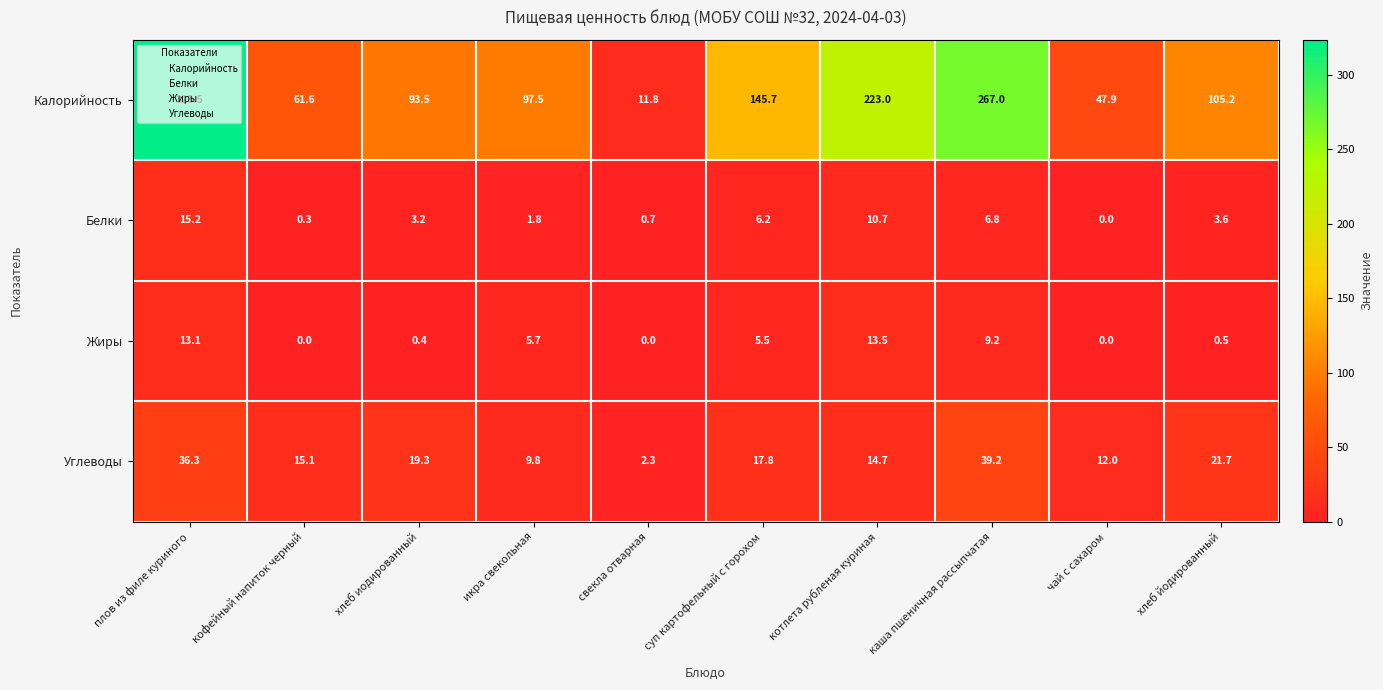

List the series in order of their peak value, highest first.

Калорийность, Углеводы, Белки, Жиры